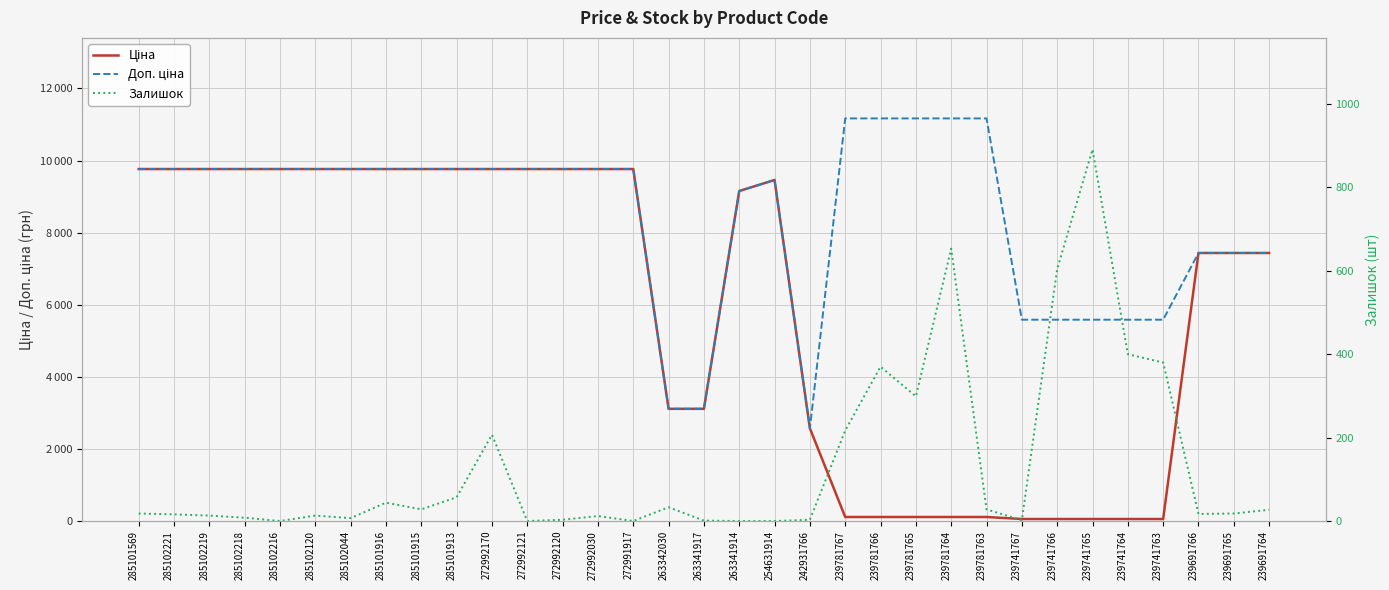

Where is the first local minimum for Залишок?

285102216